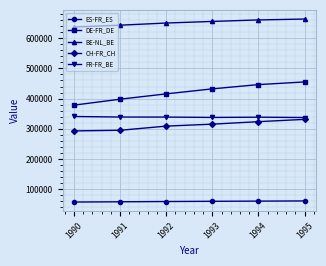

What is the value of the CH-FR_CH point at the 3rd from the left?

308759